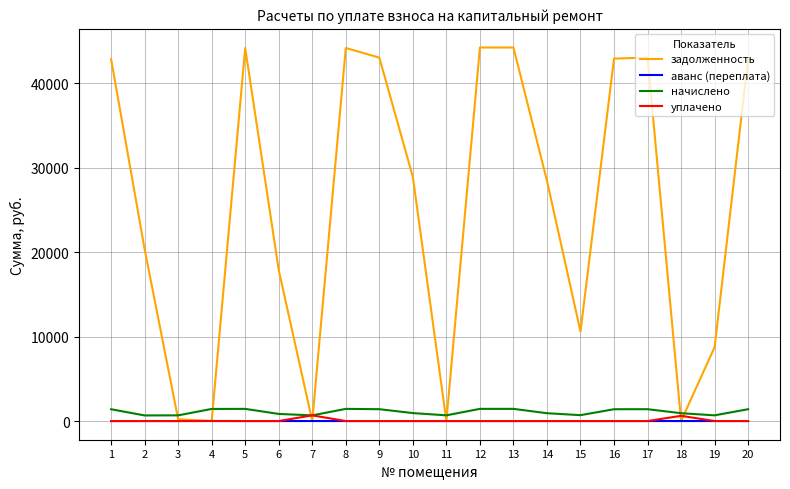

What is the maximum value for задолженность?

44259.8